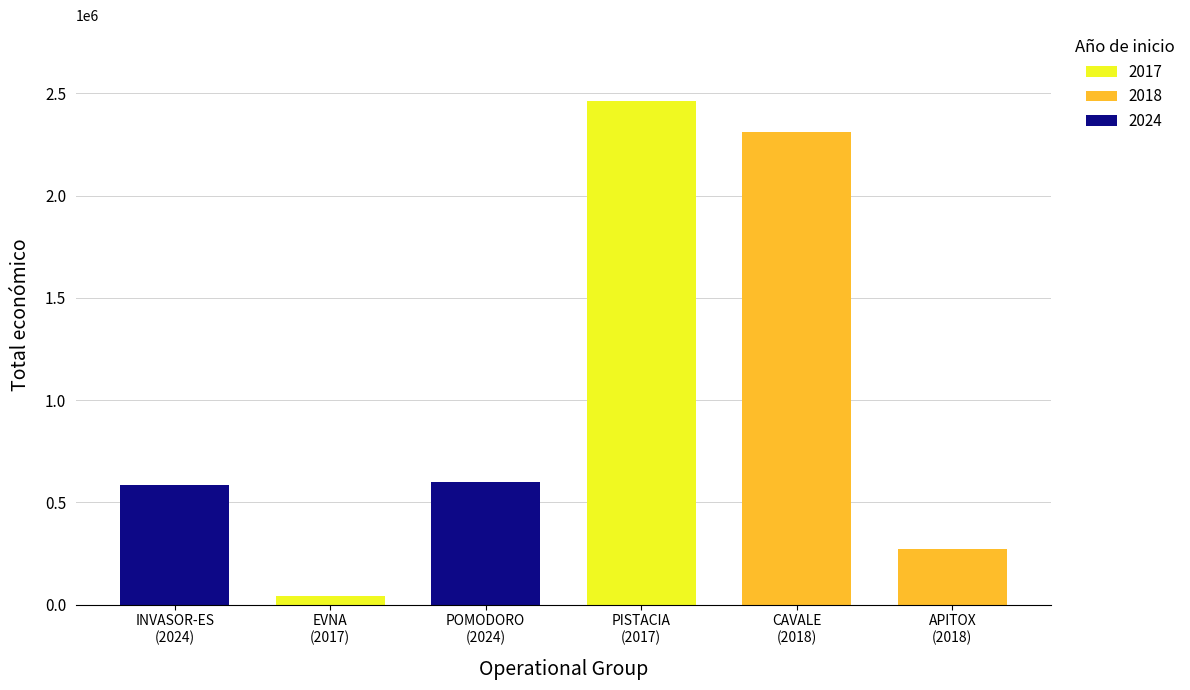

How many data points are less than 599540?

3